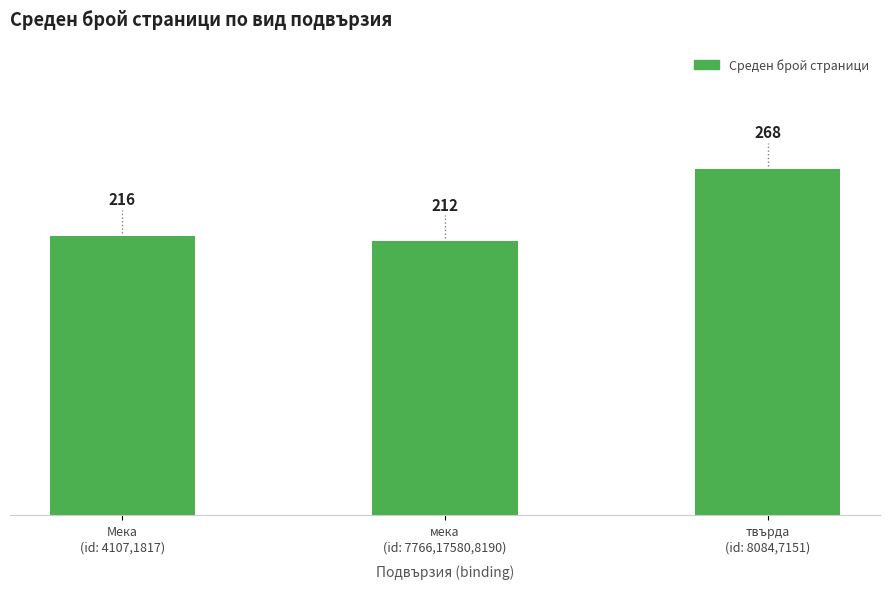

At which label is the value closest to 240?

Мека
(id: 4107,1817)